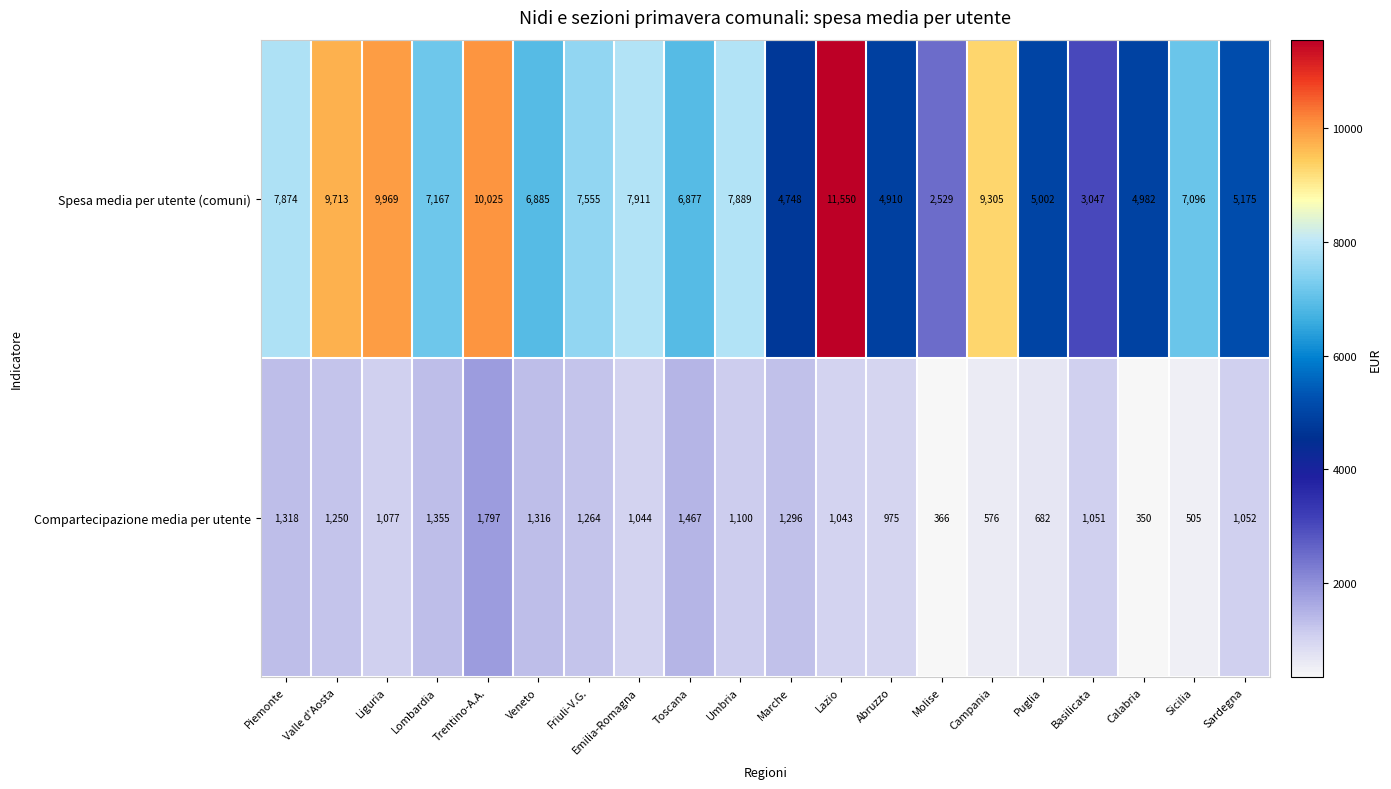

How many distinct data groups are displayed?

2